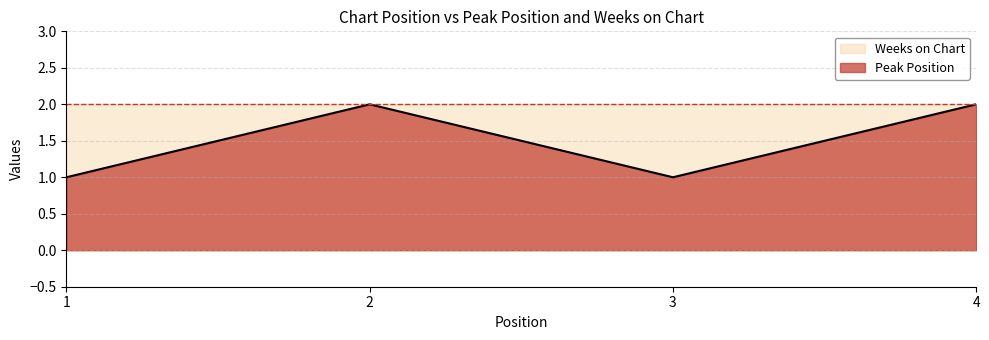

What is the difference between the maximum and minimum values?

1